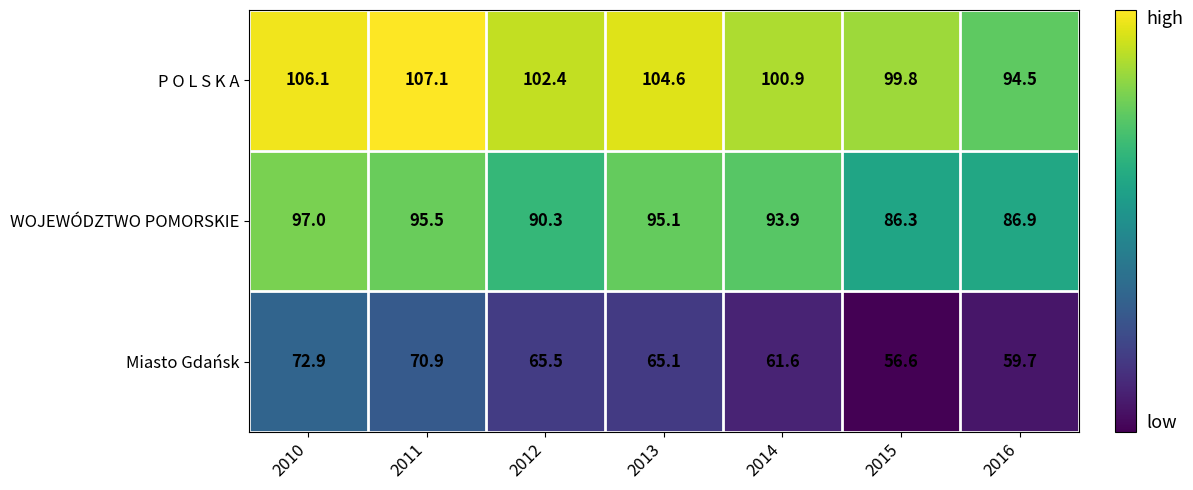

What is the smallest value displayed?

56.6